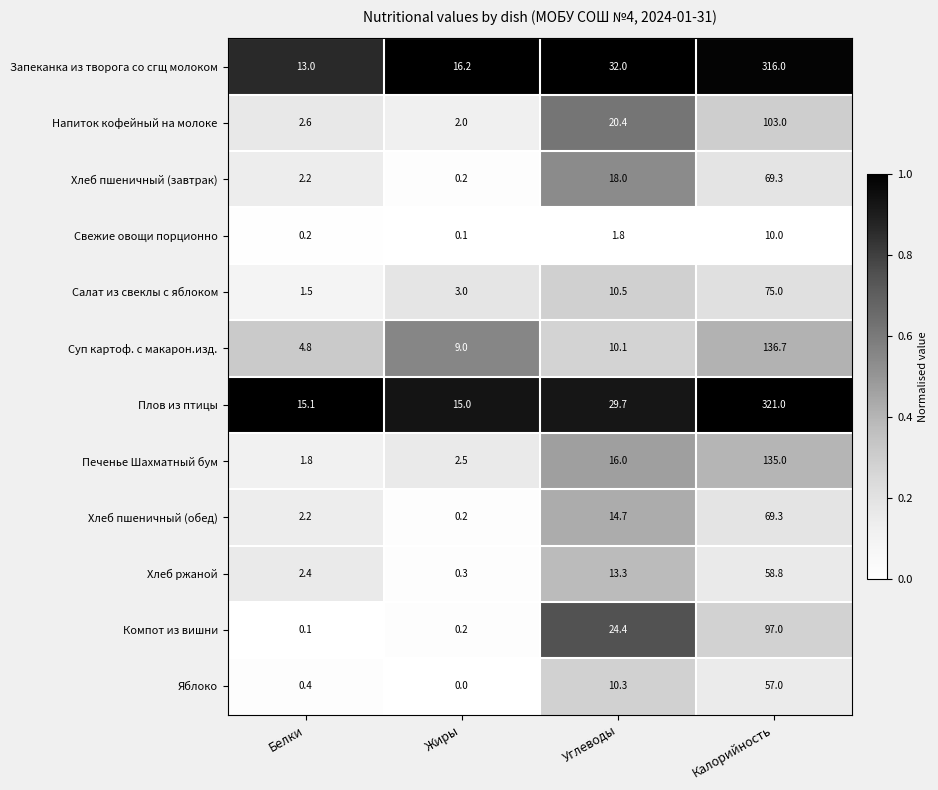

Is it true that Напиток кофейный на молоке equals 2.0 at Жиры?

True